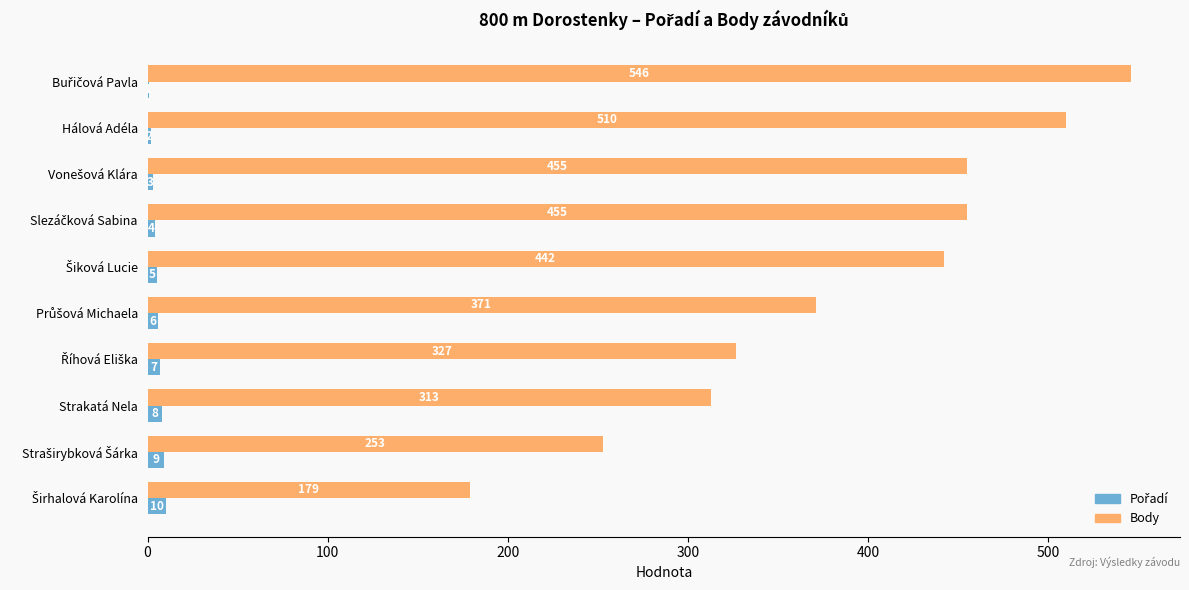

What is the total value across all series at Hálová Adéla?

512